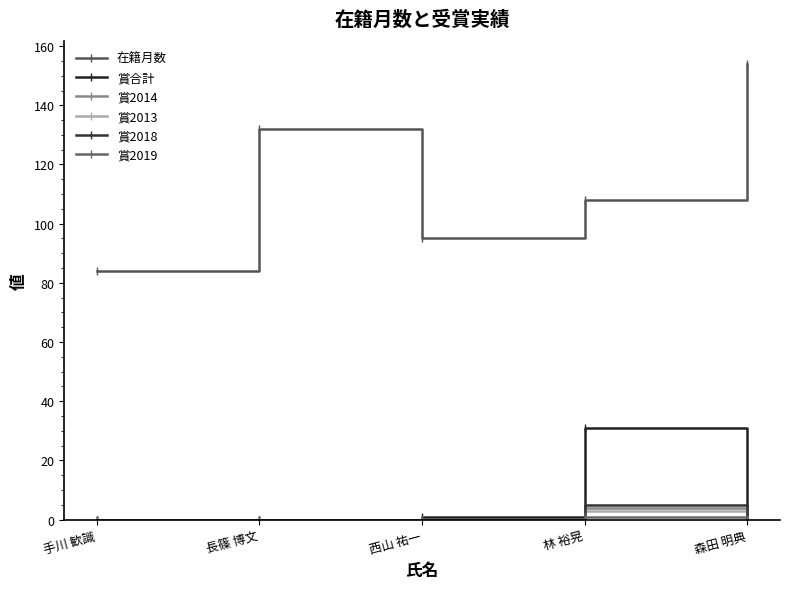

How many data points does each series have?

5